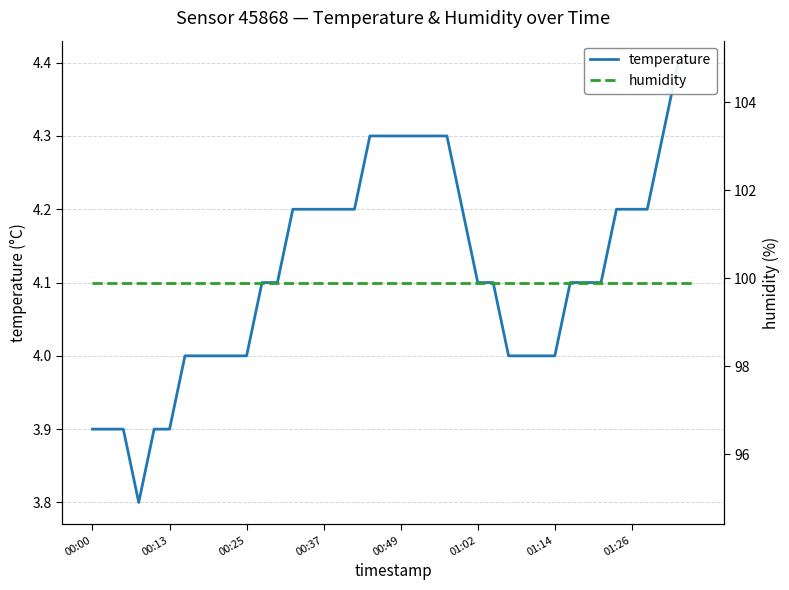

What is the average value of the humidity series?

99.9